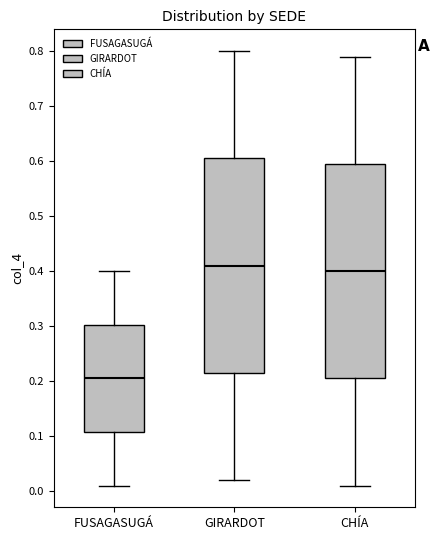

Which box's median line is the lowest?

FUSAGASUGÁ